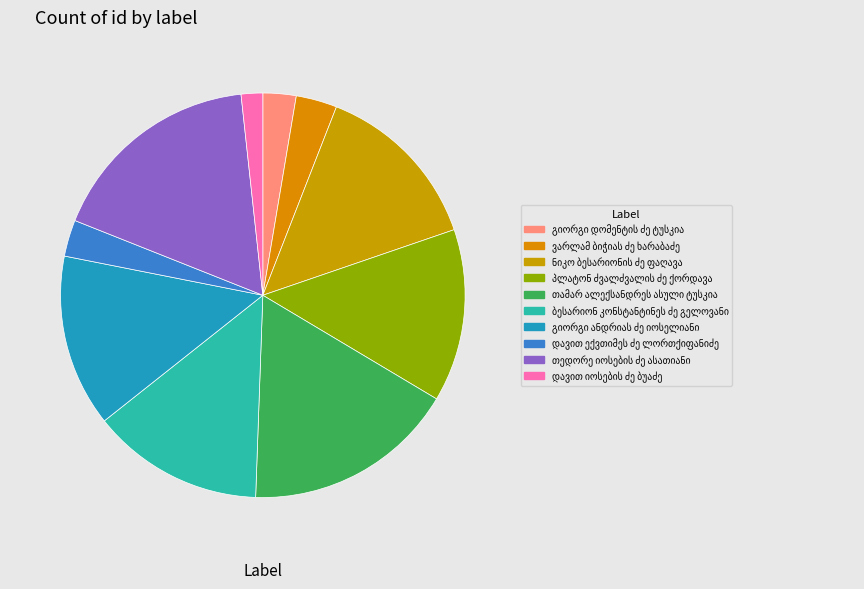

Is there a majority slice in this chart?

No